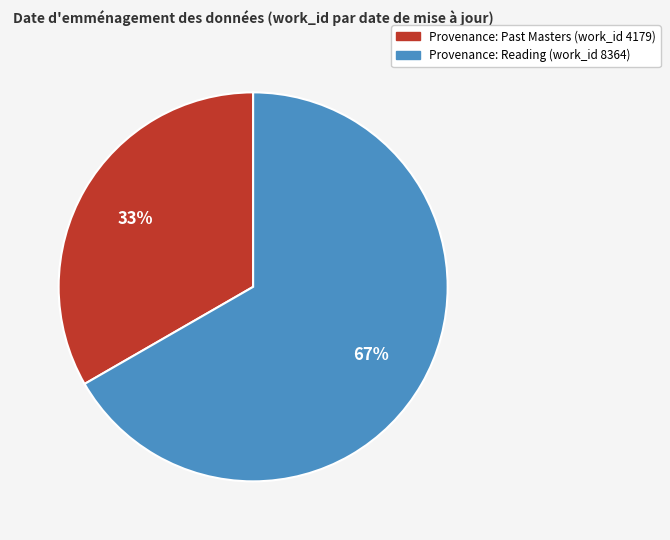

To the nearest percent, what portion does Provenance: Reading (work_id 8364) represent?

67%